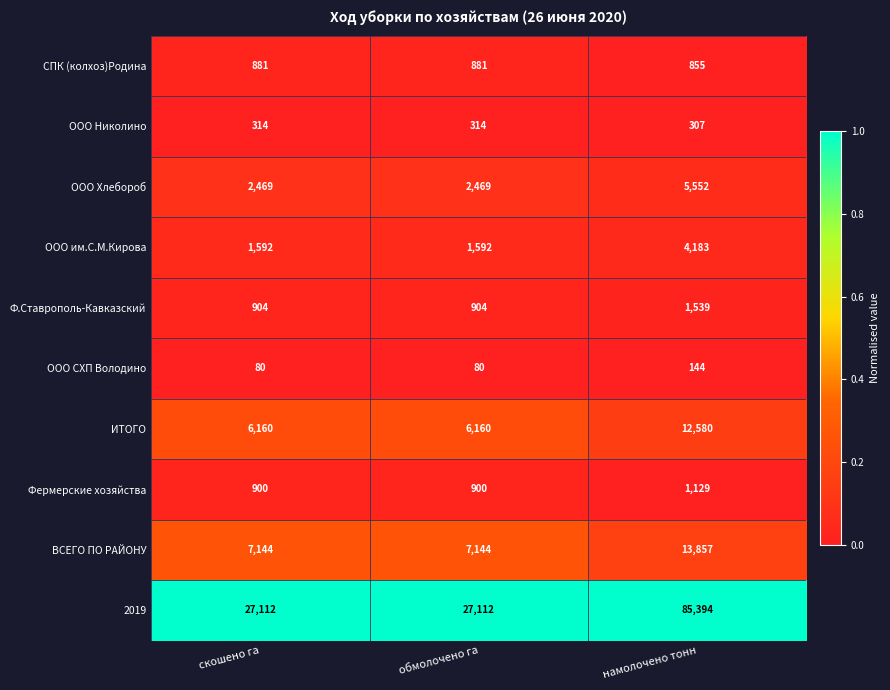

At which category is the sum across all series the highest?

намолочено тонн